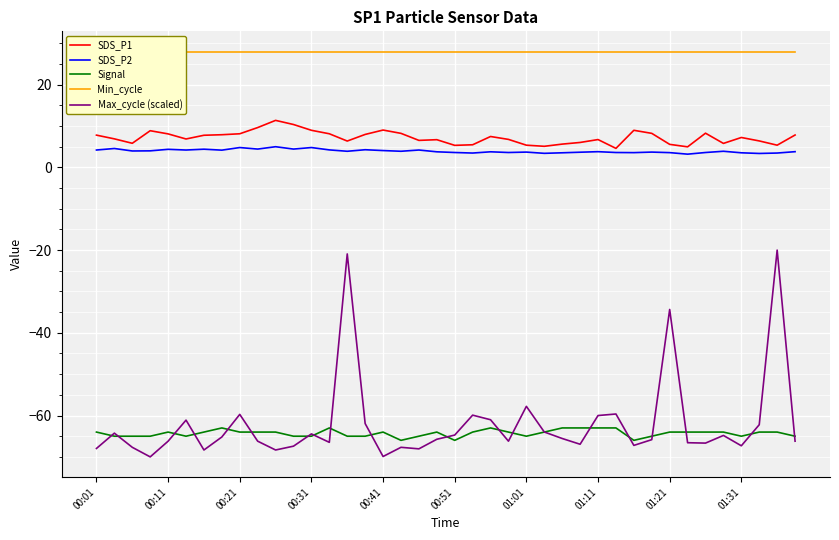

What is the highest value of the SDS_P1 series?

11.4